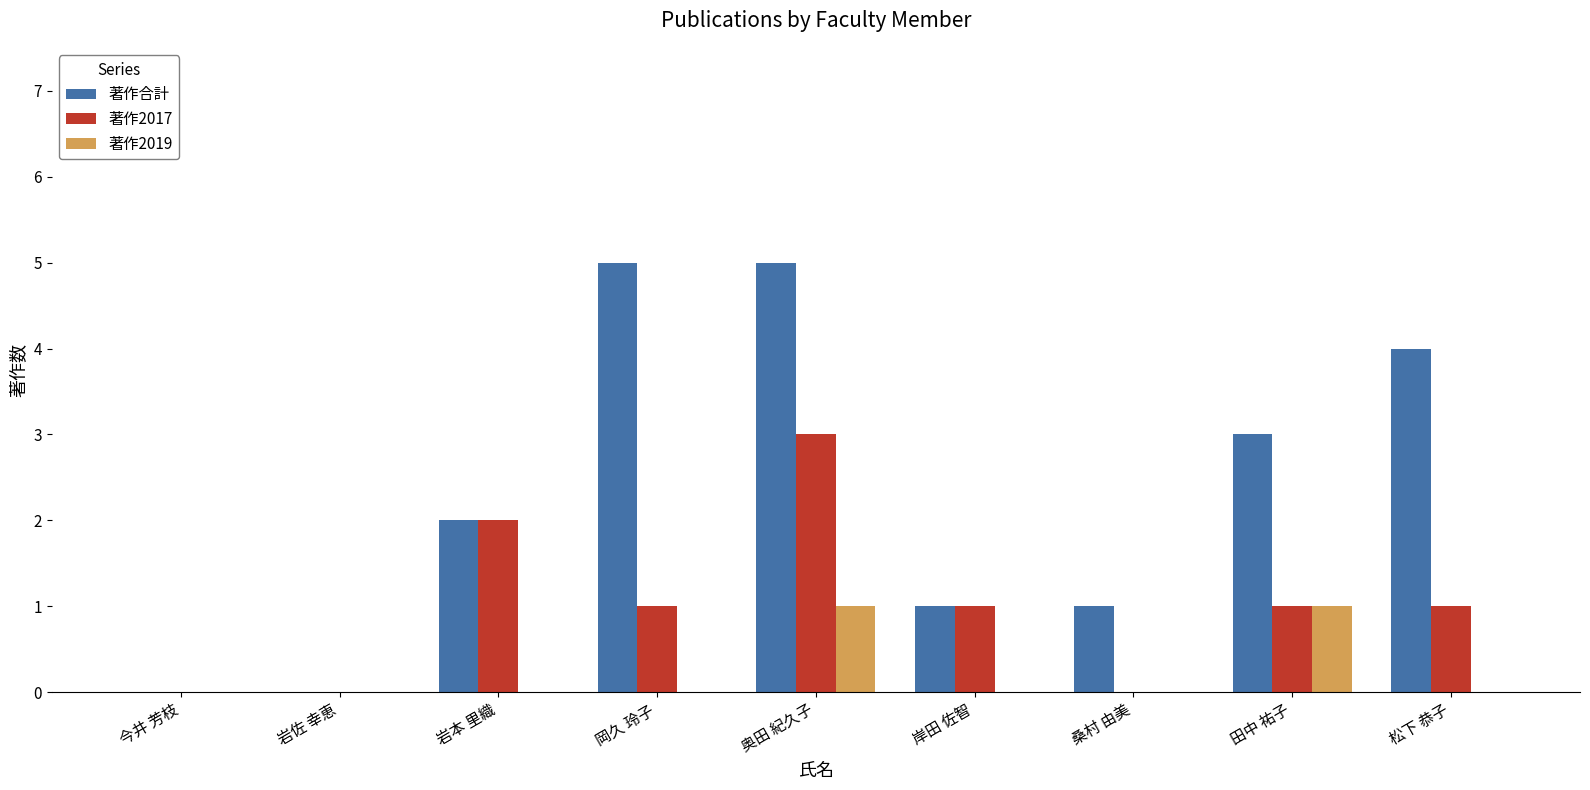

At which category is the sum across all series the highest?

奥田 紀久子